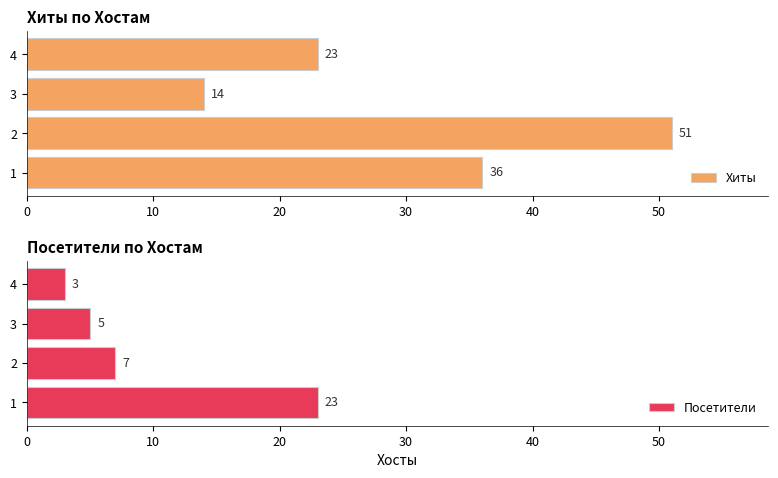

Reading right to left, what are all the values shown in this chart?

Хиты: 23	14	51	36
Посетители: 3	5	7	23